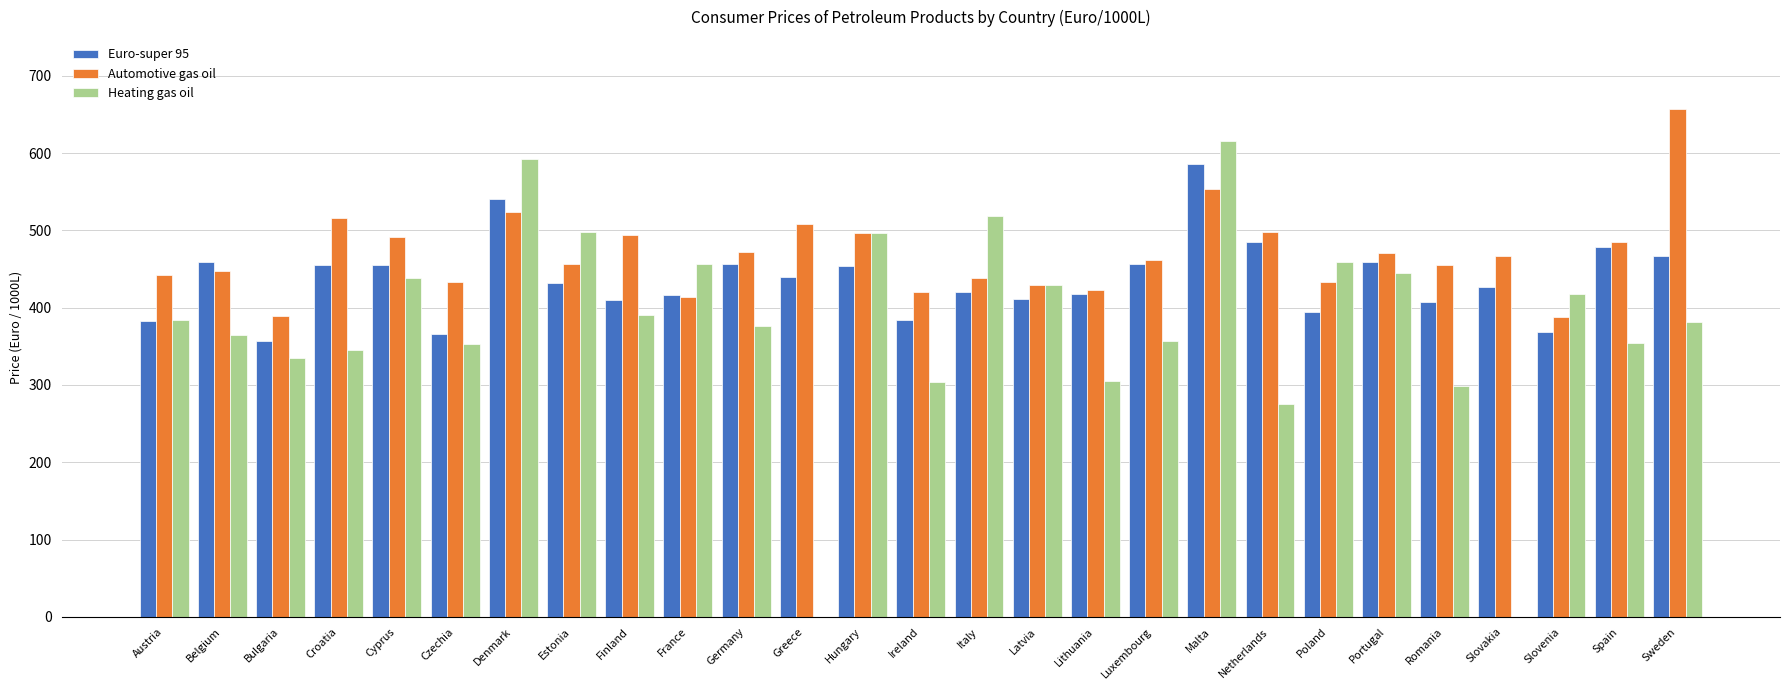

Which series changed the most between Croatia and Hungary?

Heating gas oil